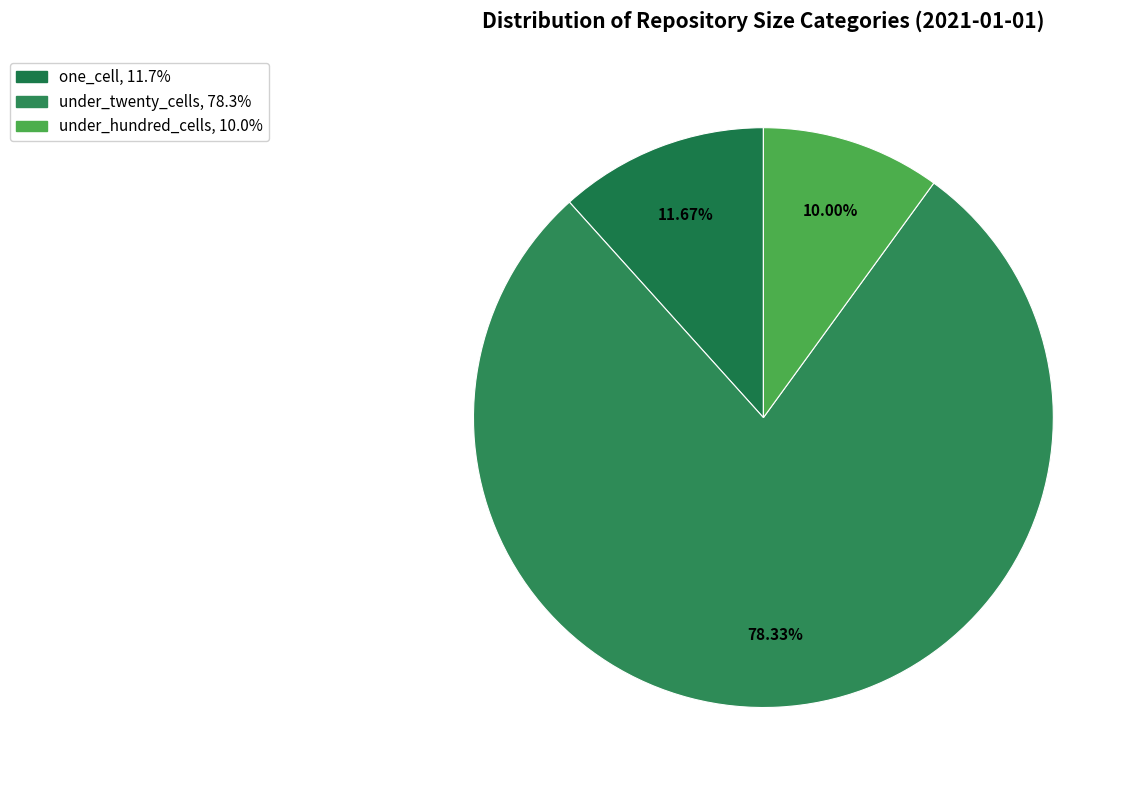

Count the number of slices in the pie.

3